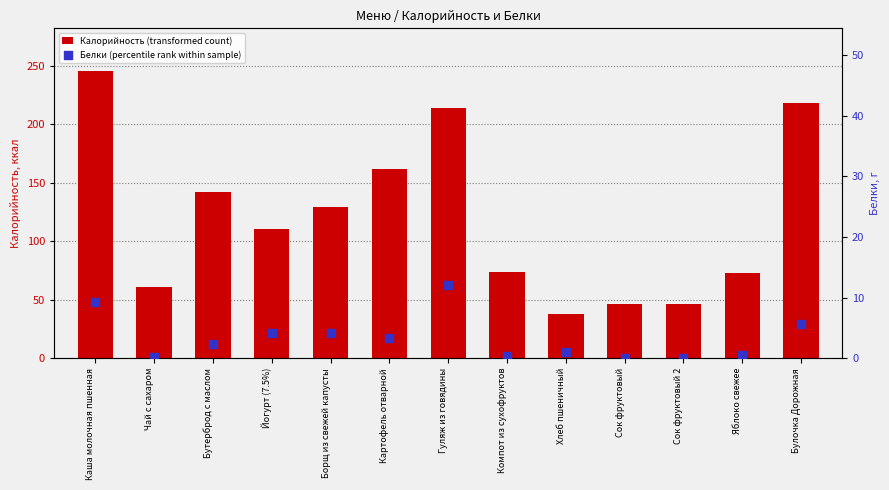

Which series contains the lowest Y value?

Белки (percentile rank within sample)